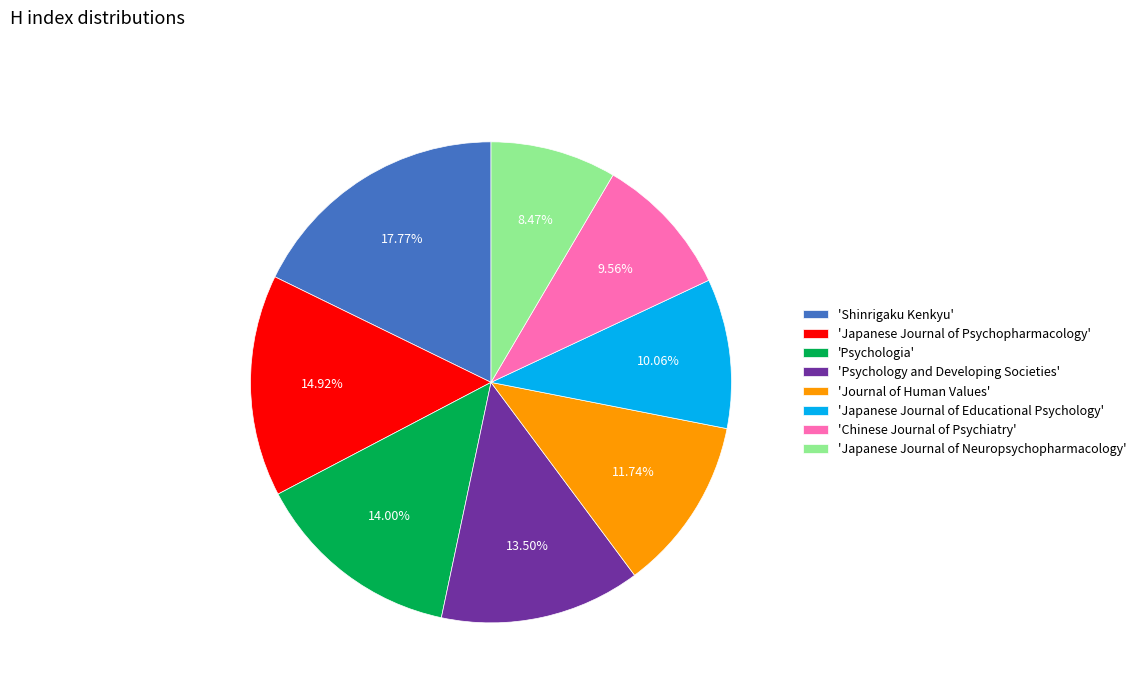

Is the sum of 'Psychology and Developing Societies' and 'Chinese Journal of Psychiatry' greater than half?

No